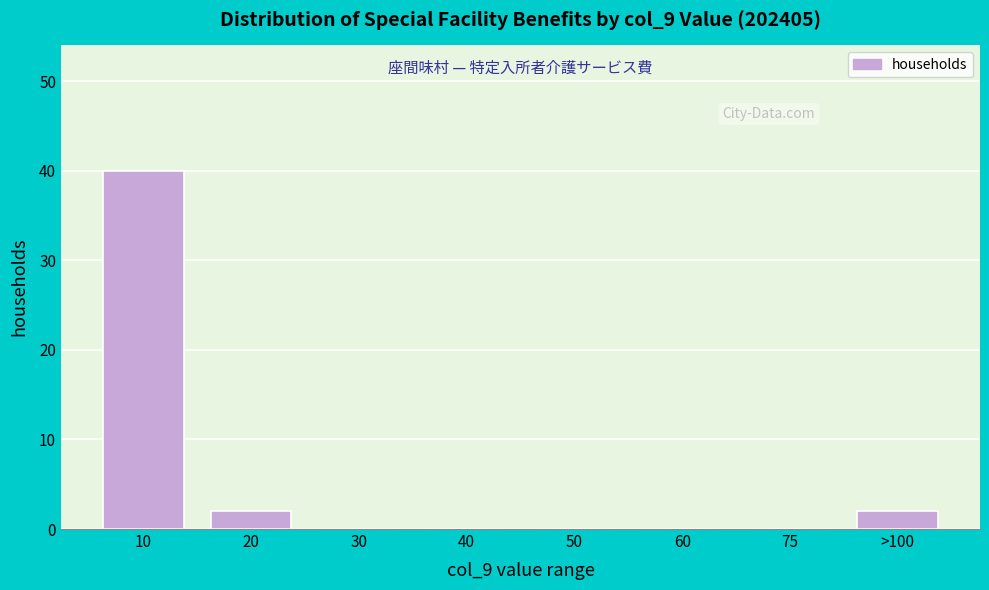

Reading left to right, list all the values displayed in this chart.

10=40	20=2	30=0	40=0	50=0	60=0	75=0	>100=2